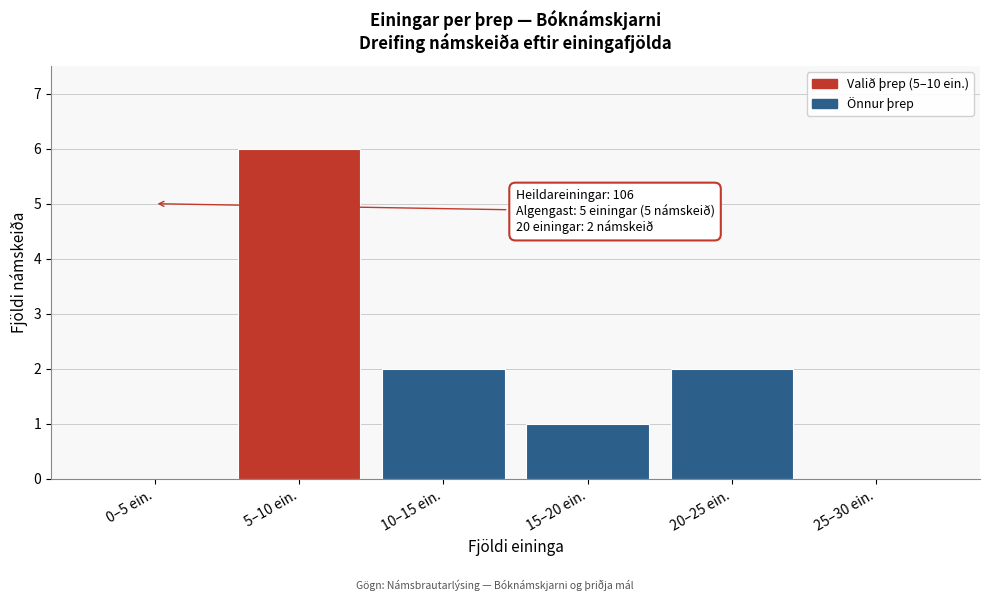

Reading left to right, what are all the values shown in this chart?

0–5 ein.=0	5–10 ein.=6	10–15 ein.=2	15–20 ein.=1	20–25 ein.=2	25–30 ein.=0